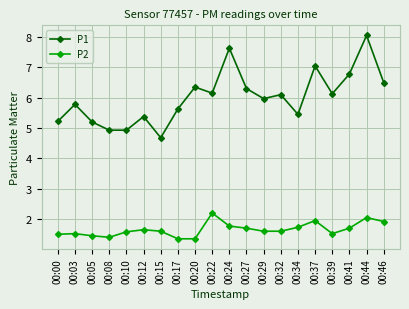

What are all the series names shown in the legend?

P1, P2